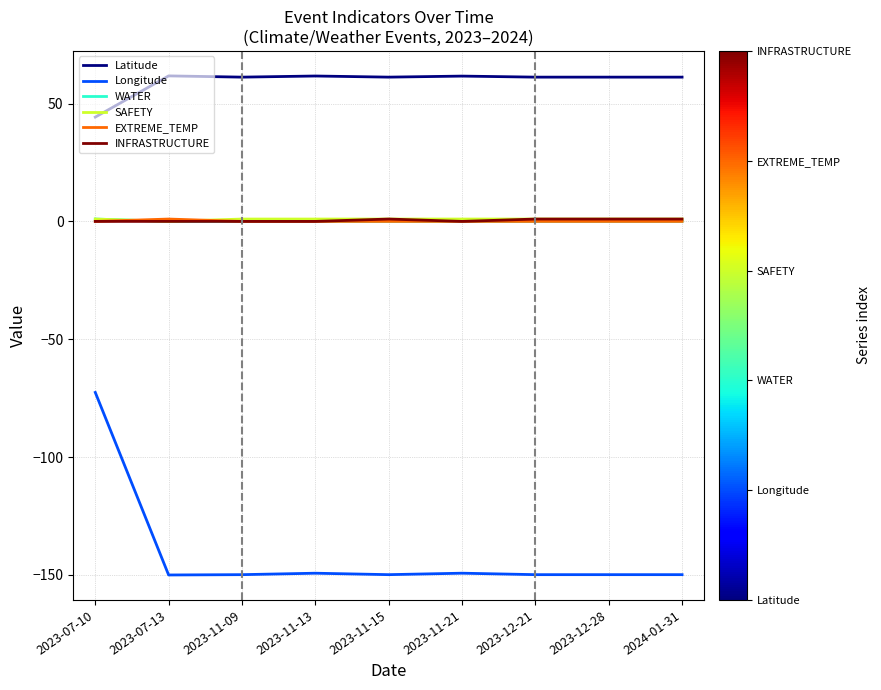

What is the sum of all Latitude values?

535.5